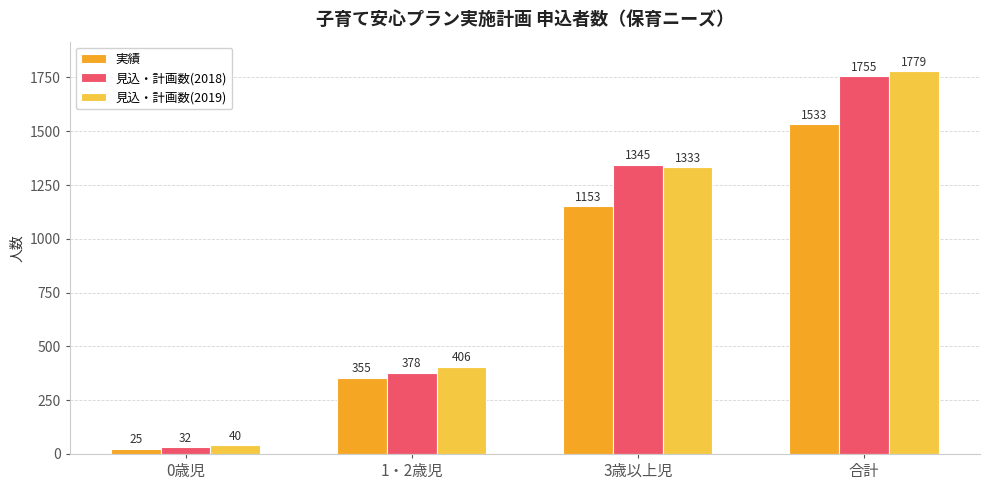

How many data points in 見込・計画数(2018) are less than 1345?

2